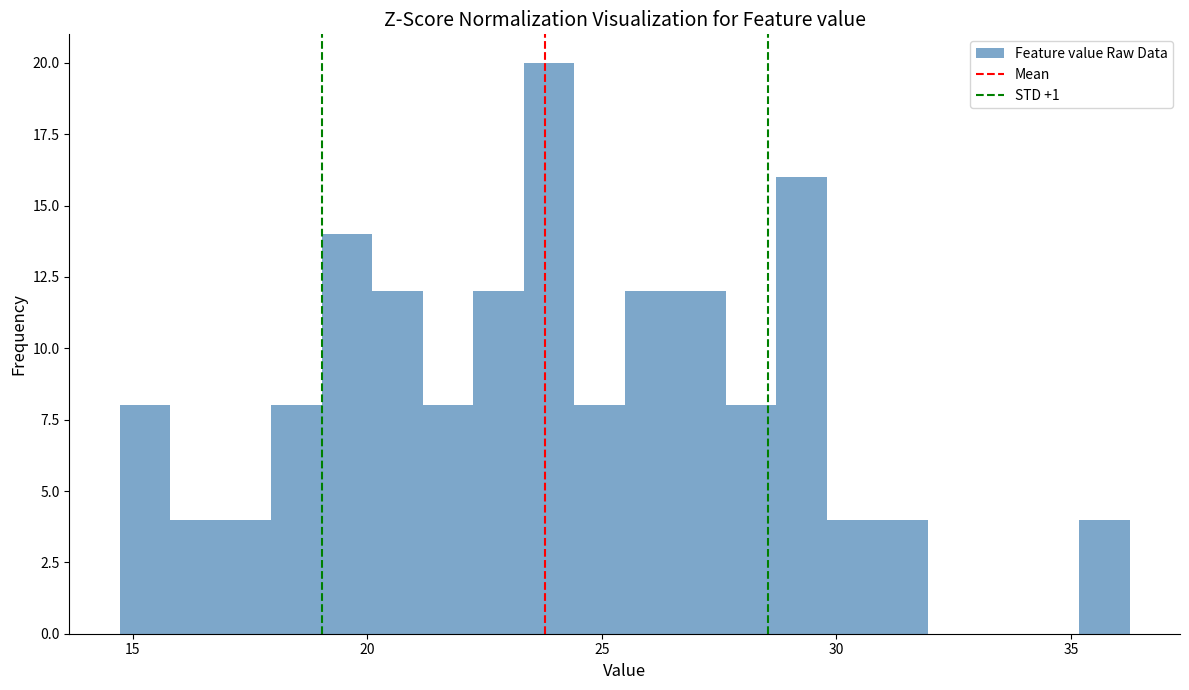

Around what value on the x-axis is the tallest bar? Give the approximate position of its centre, as read against the axis.

24.0